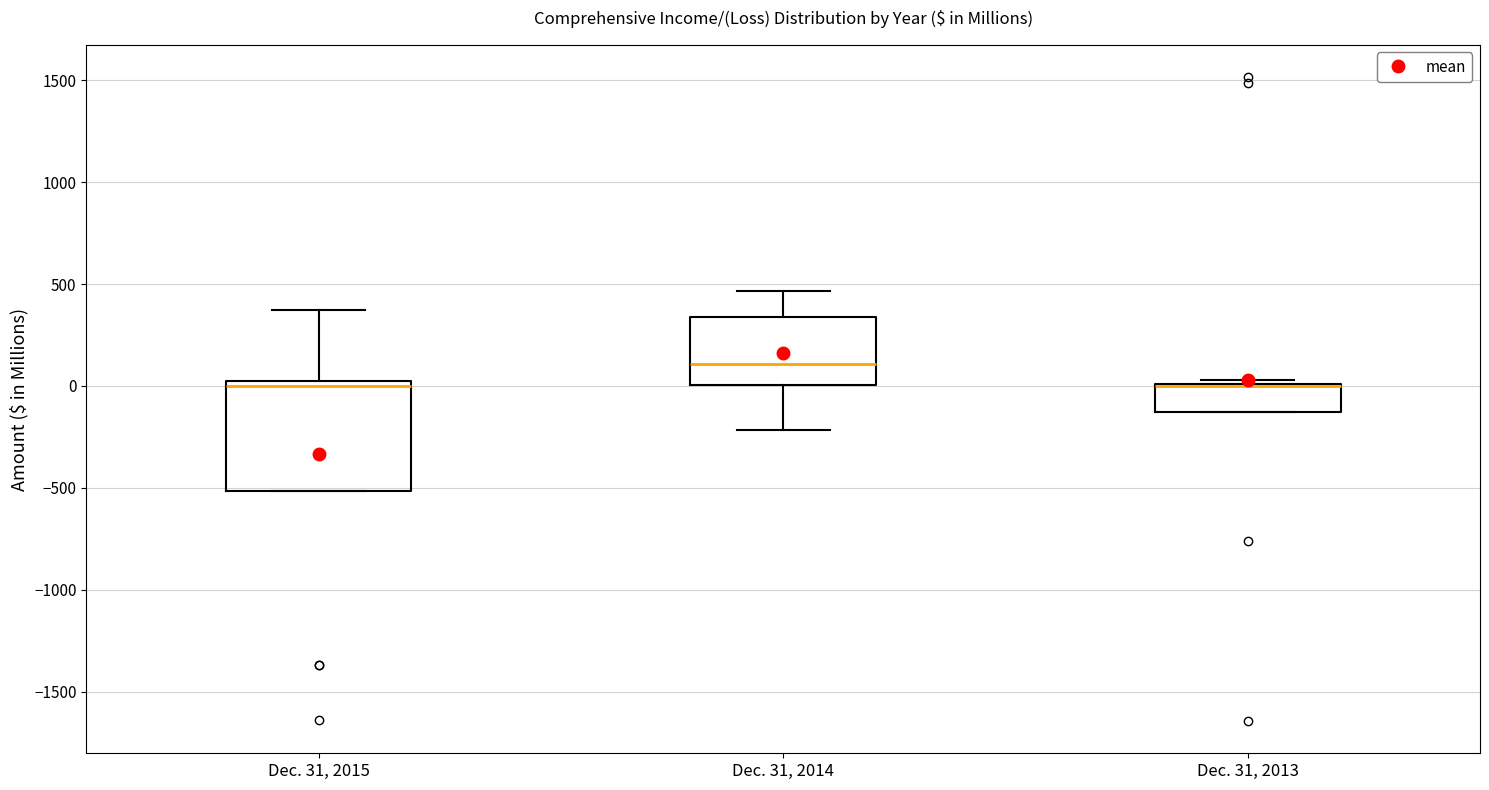

Which box is the tallest, from its lower edge to its upper edge?

Dec. 31, 2015